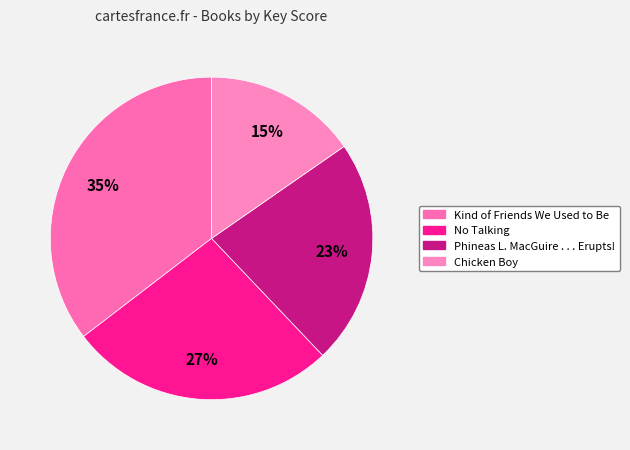

Which slice is the smallest?

Chicken Boy